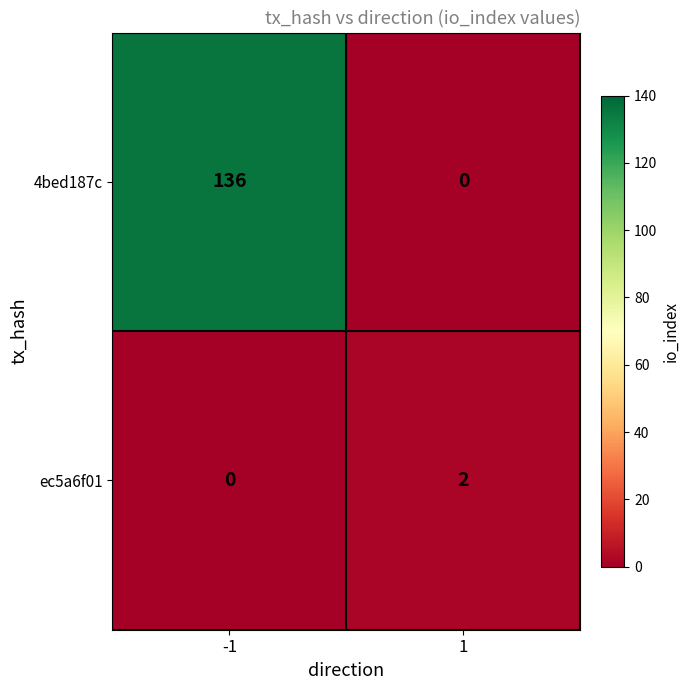

Is it true that ec5a6f01 equals 0 at -1?

True